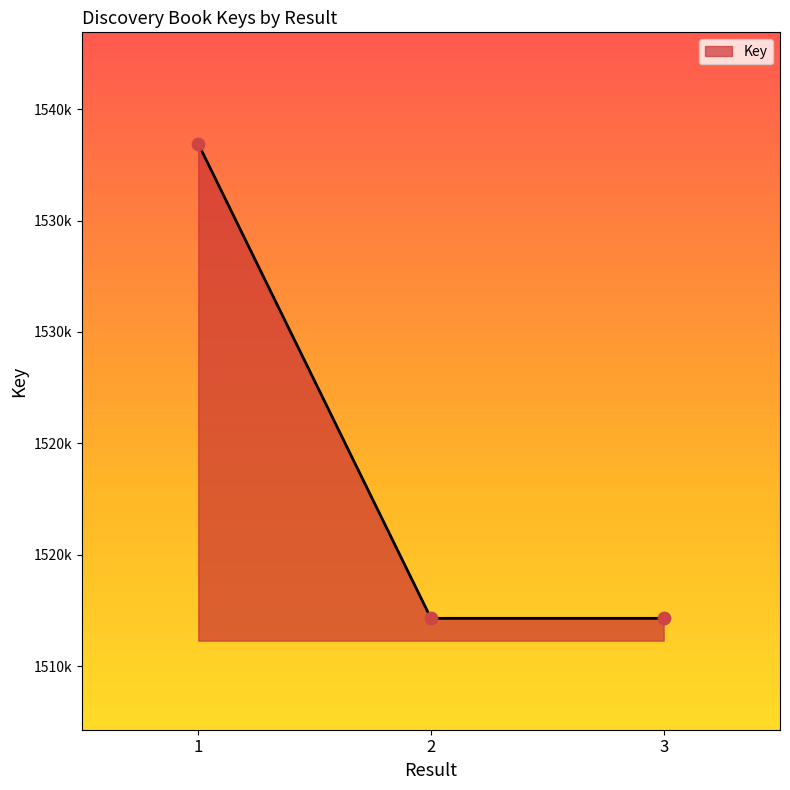

Does the chart have visible grid lines?

No